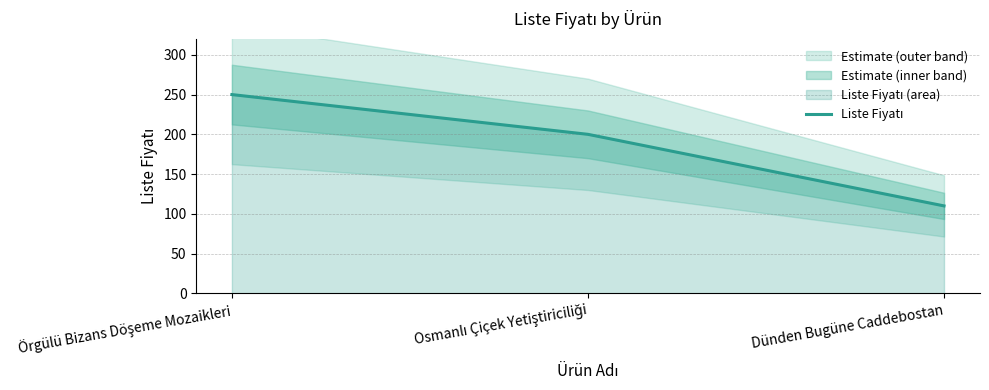

Read the value at Osmanlı Çiçek Yetiştiriciliği, to the nearest 10.

200